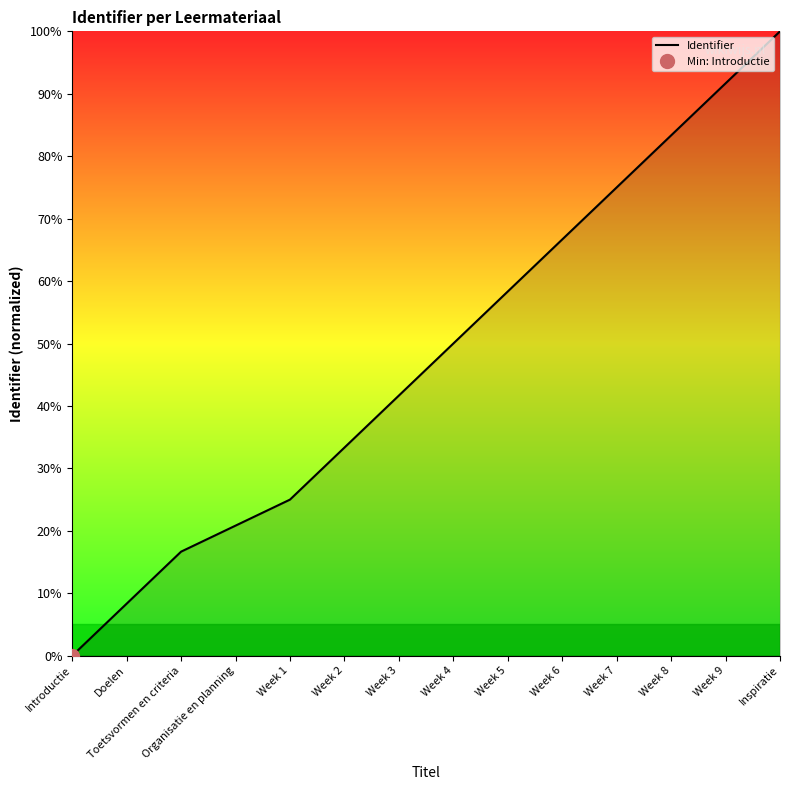

What is the value of the 10th point from the left?

66.7